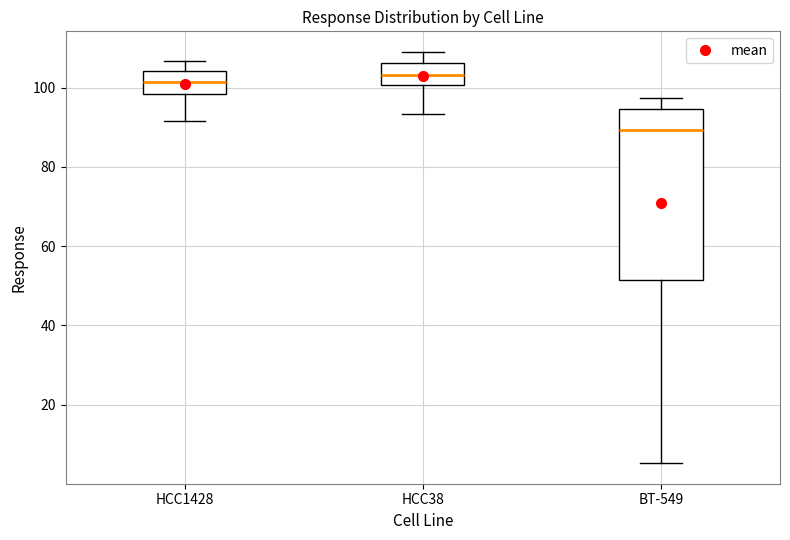

Reading left to right, transcribe this box plot: for each box, give where its median line is, the range the box spans, and where its two whiskers end, as read against the y-axis. The values are not printed on the chart, so give them approximately, as read against the axis.

HCC1428: median 102, box 98 to 104, whiskers 92 to 106
HCC38: median 104, box 100 to 106, whiskers 94 to 110
BT-549: median 90, box 52 to 94, whiskers 6 to 98